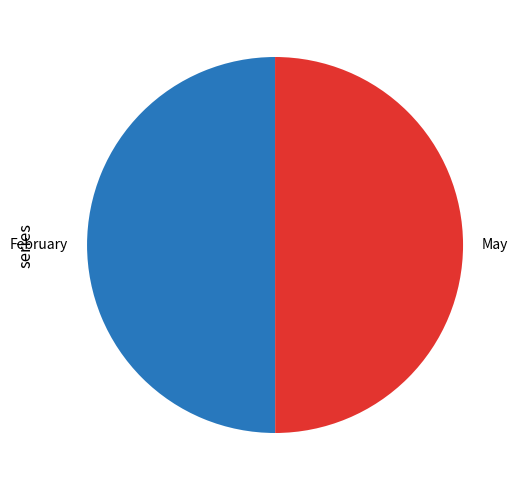

Approximately how many times larger is the value at February compared to May?

1.0